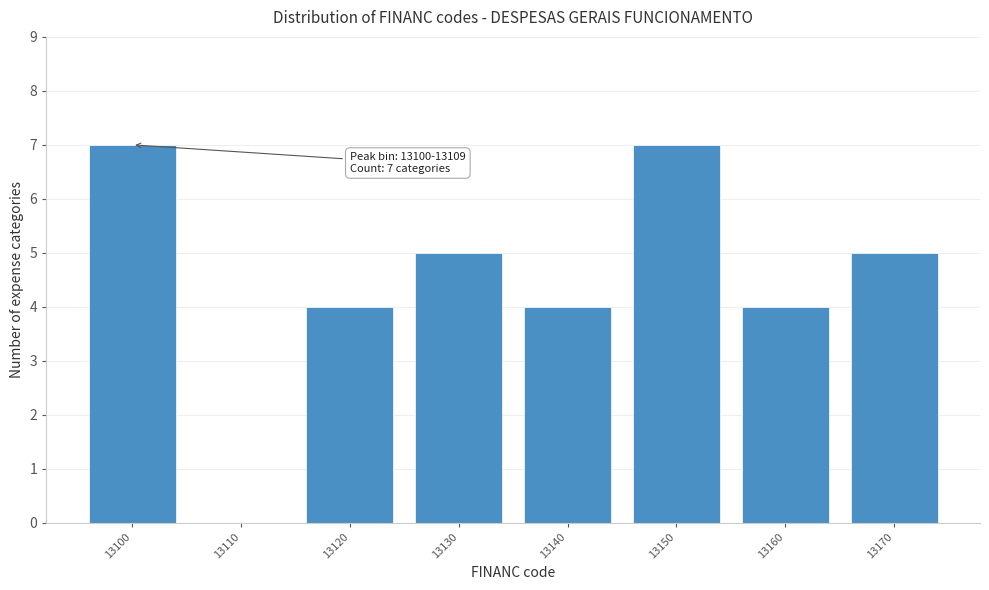

Reading left to right, what are all the values shown in this chart?

13100=7	13110=0	13120=4	13130=5	13140=4	13150=7	13160=4	13170=5